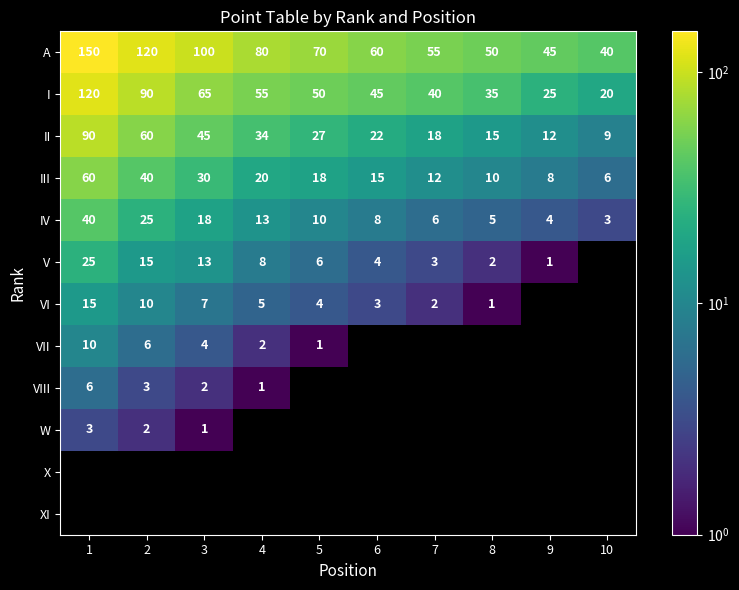

Where is III nearest to the value 33?

3